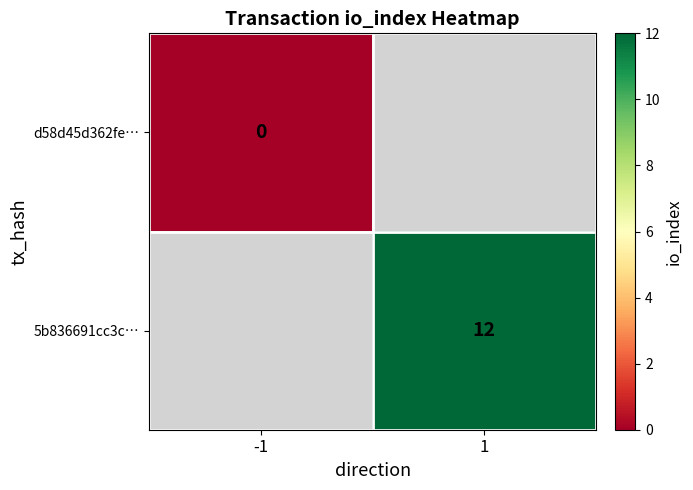

True or false: 5b836691cc3c… has a value of 16 at 1.

False